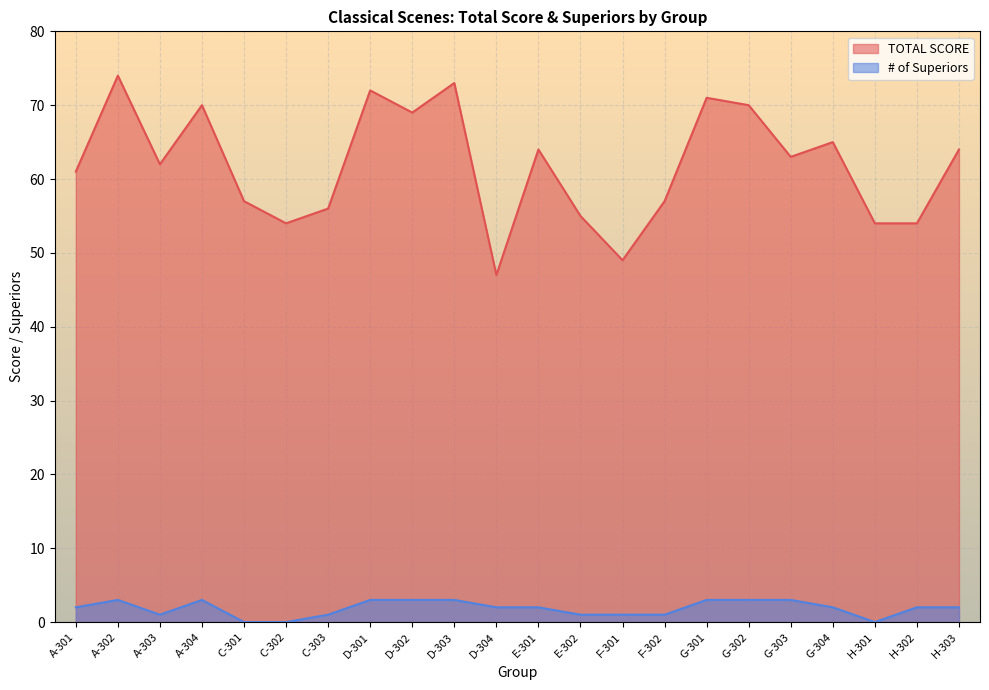

At how many categories does at least one series exceed 18?

22